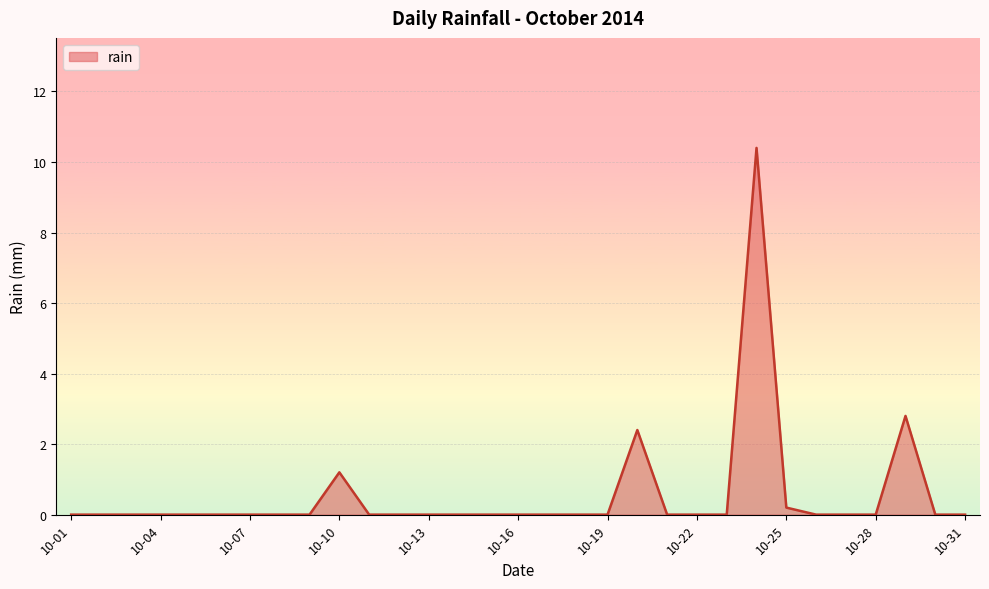

What is the maximum value shown in the chart?

10.4